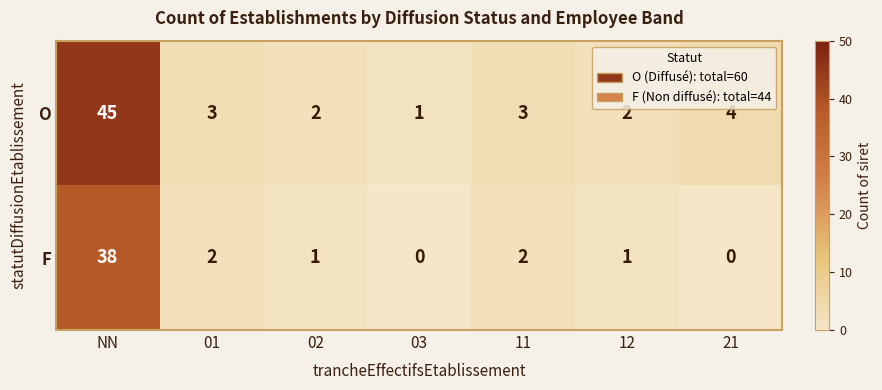

Between NN and 11, which series saw the biggest shift?

O